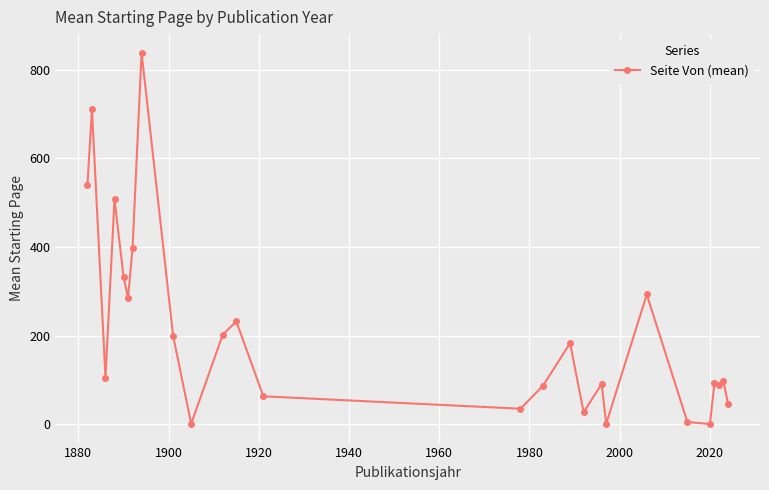

How many data points are less than 105?

13